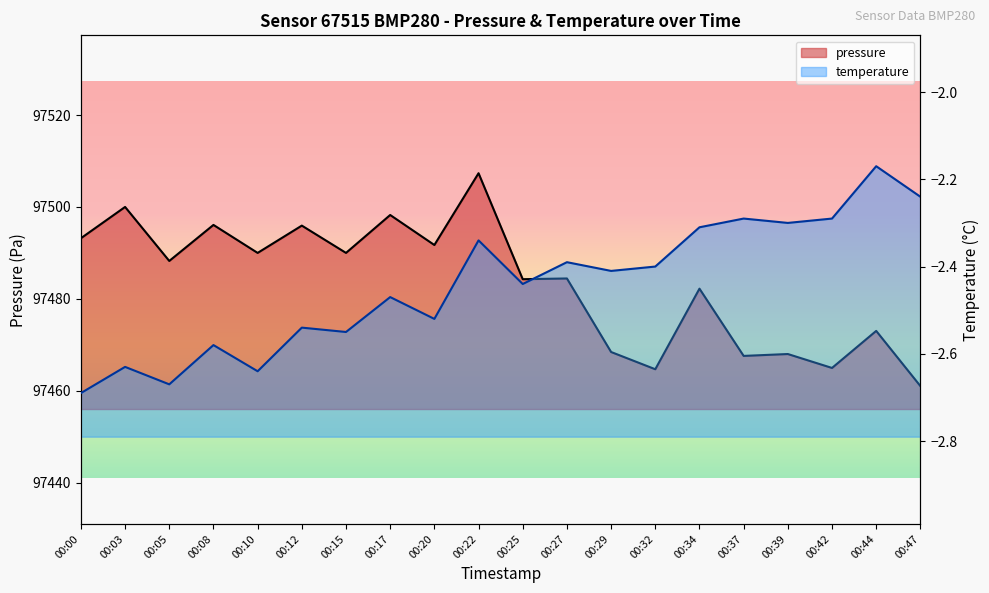

How many lines are shown in the chart?

2